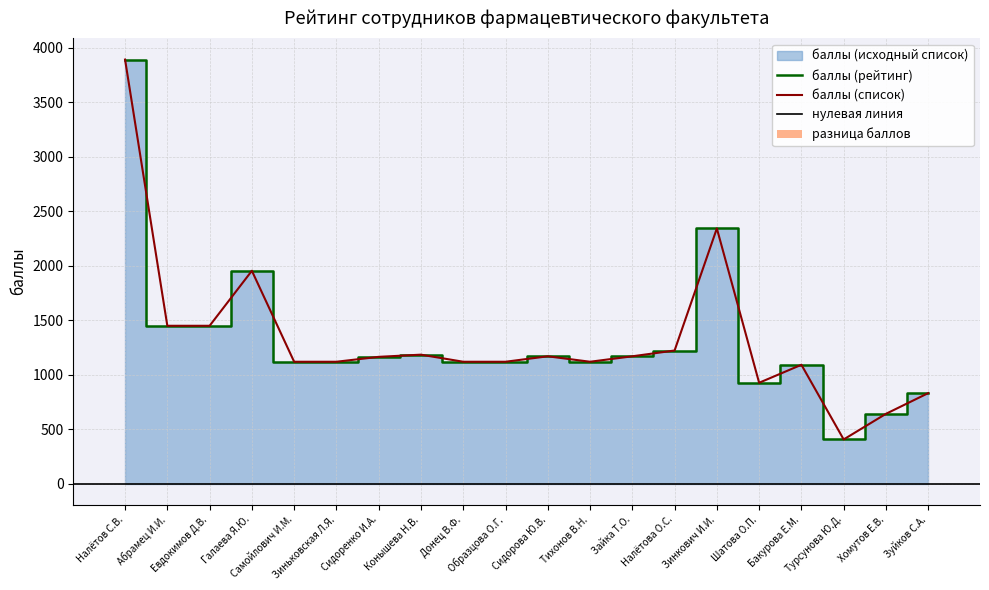

List the series in order of their peak value, lowest first.

баллы (рейтинг), баллы (исходный список)